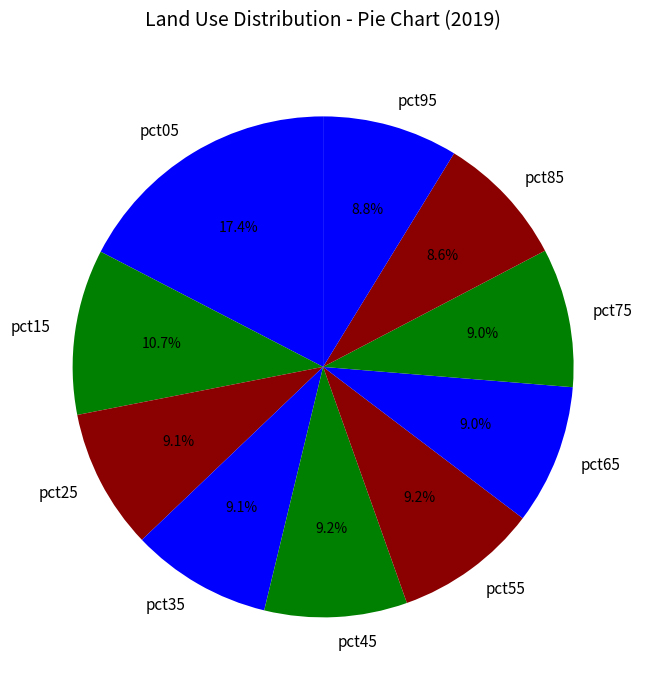

How many segments does this pie chart have?

10